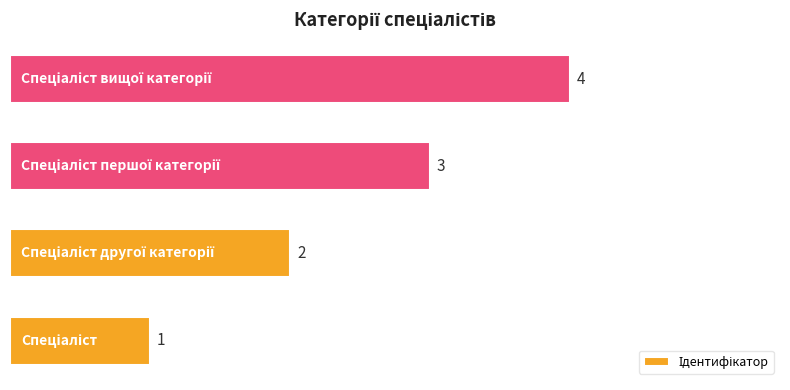

How many bars are there in total?

4